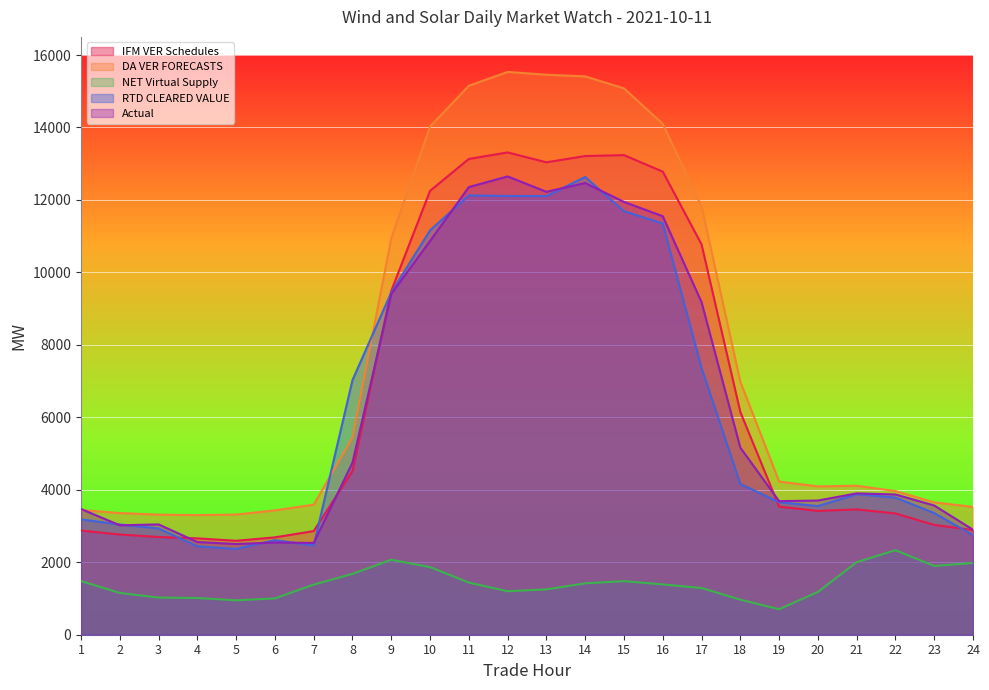

What is the difference between the maximum and minimum values in the IFM VER Schedules series?

10718.1